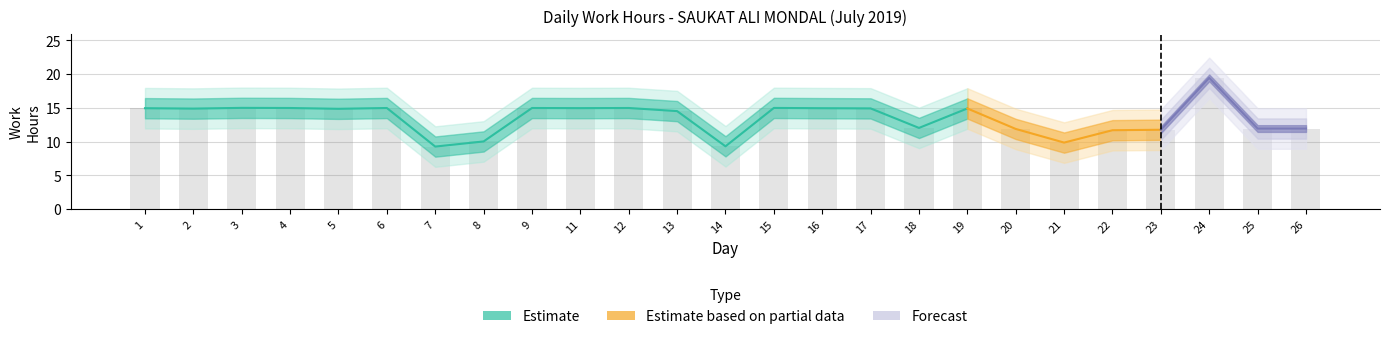

What is the value of the 13th bar from the left?

9.3